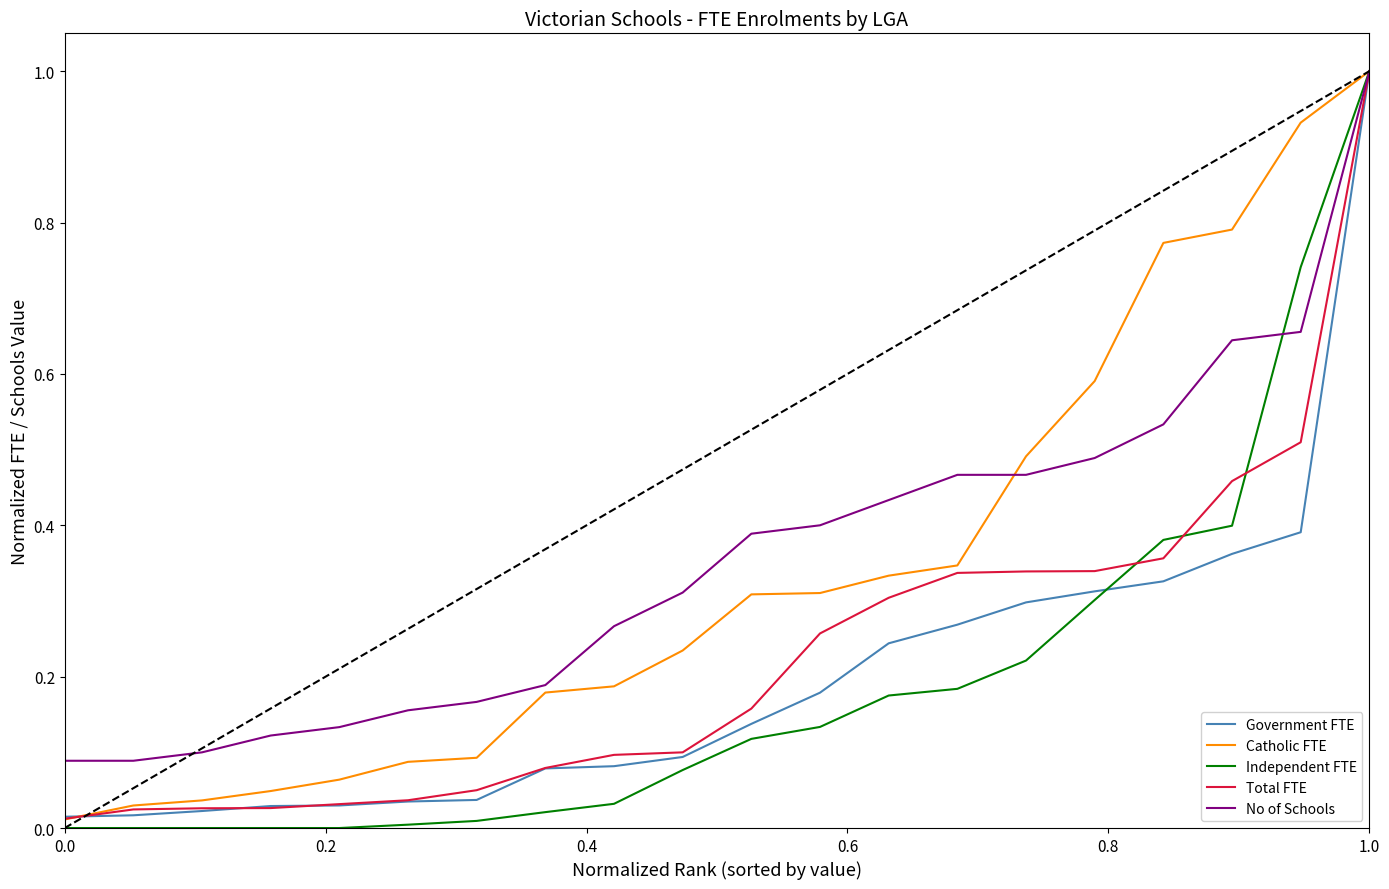

What is the highest value of the No of Schools series?

1.0